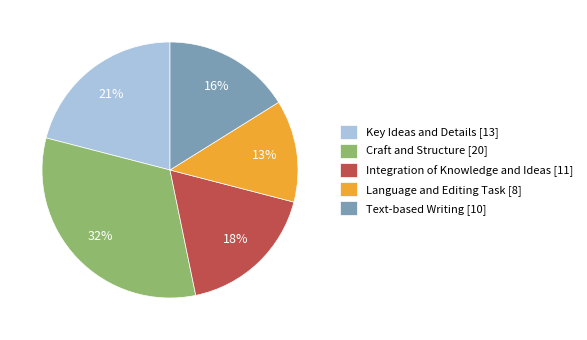

Count the number of slices in the pie.

5